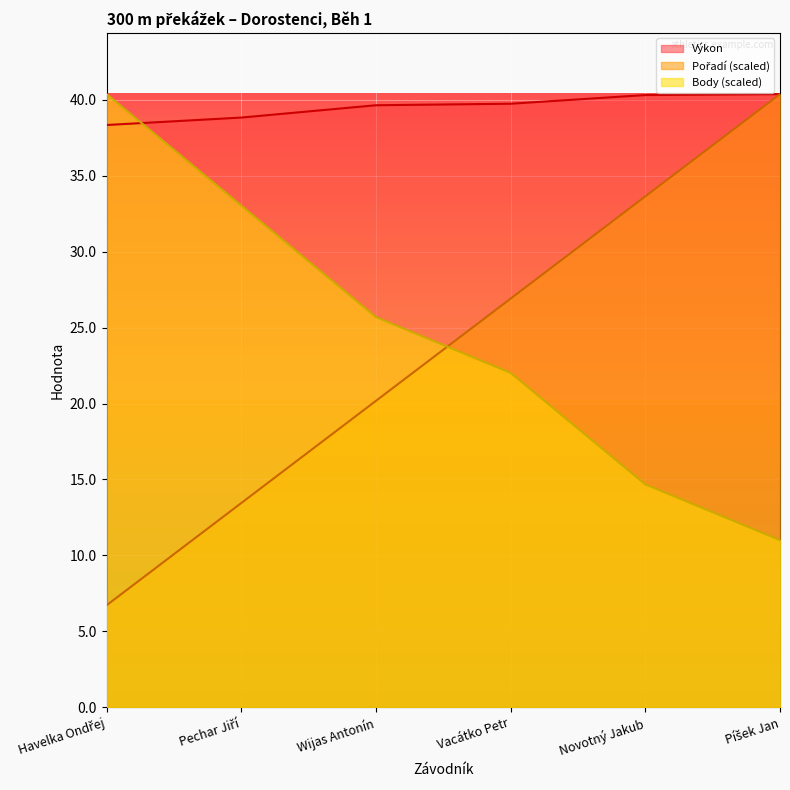

Rank the series at Píšek Jan from highest to lowest value.

Pořadí, Výkon, Body